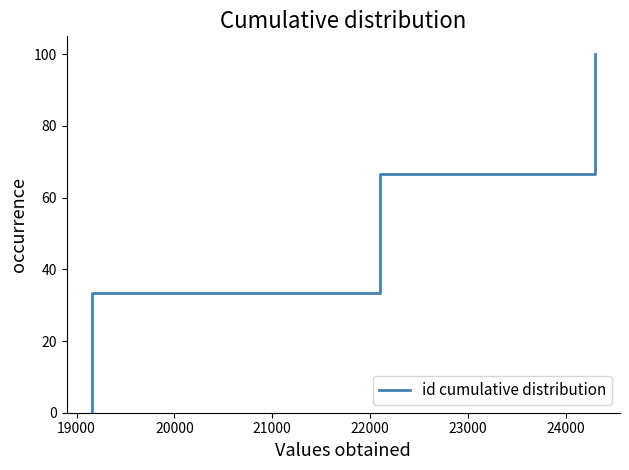

How many data points are less than 33?

2